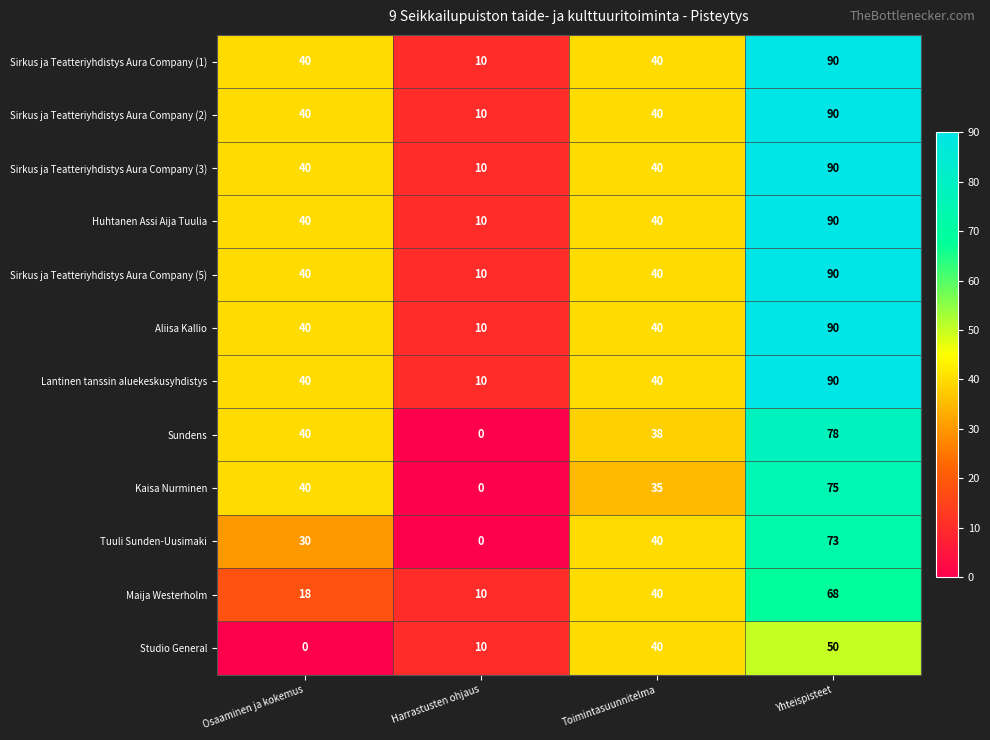

Which label corresponds to the largest value in the chart?

Yhteispisteet